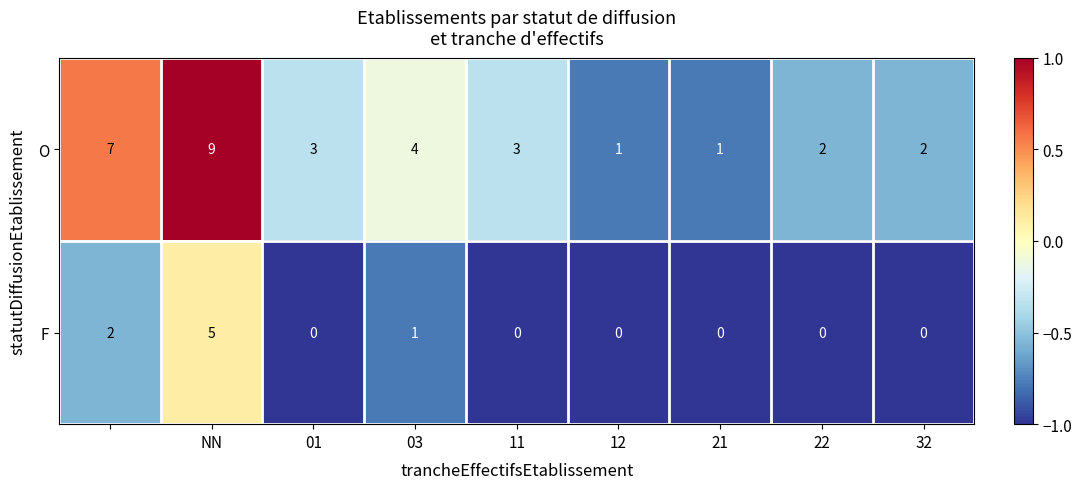

How many O values are between 2 and 4?

5